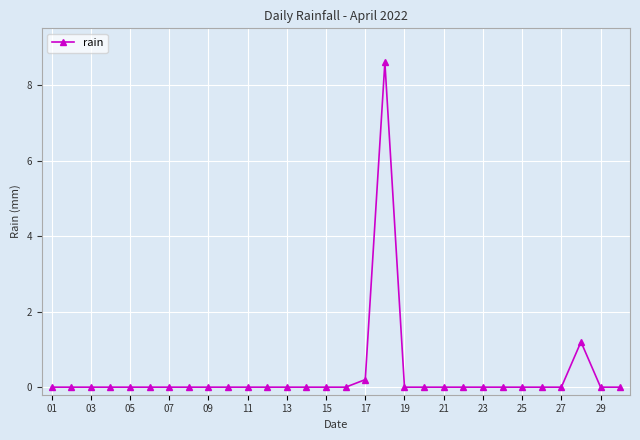

What is the maximum value shown in the chart?

8.6